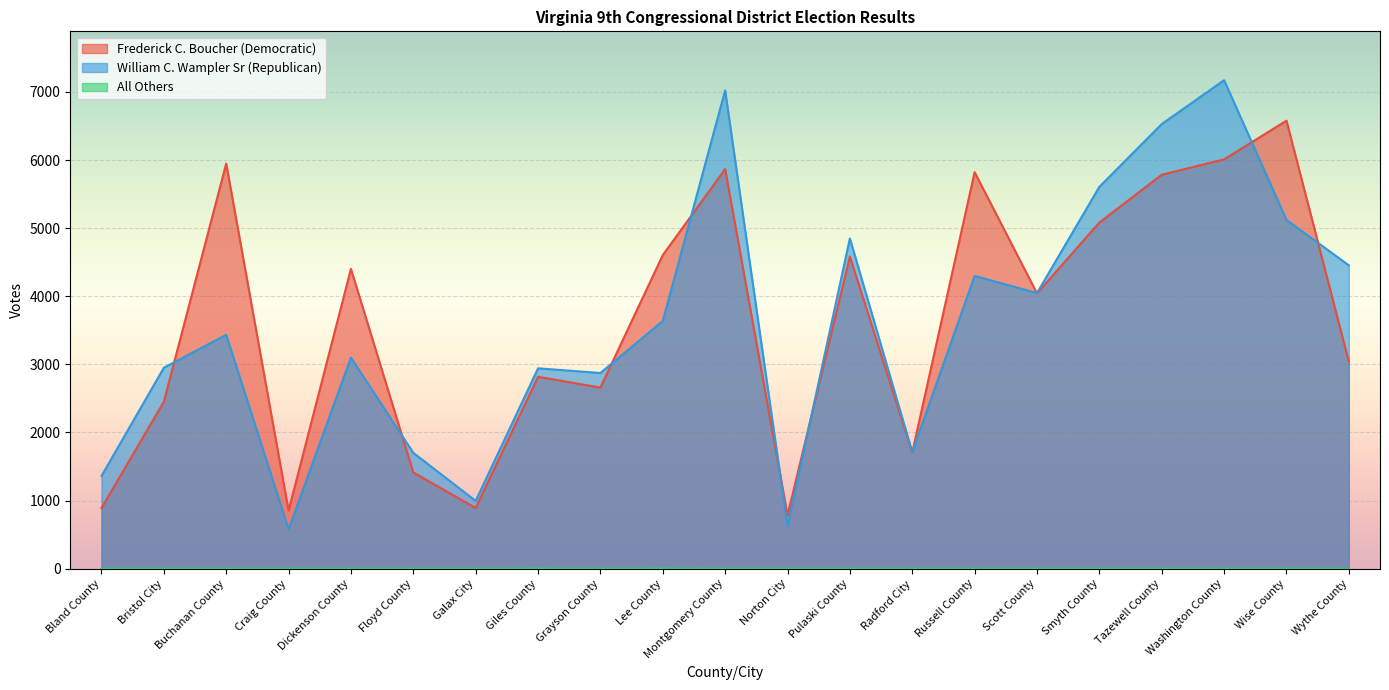

Is it true that William C. Wampler Sr (Republican) equals 3637 at Lee County?

True